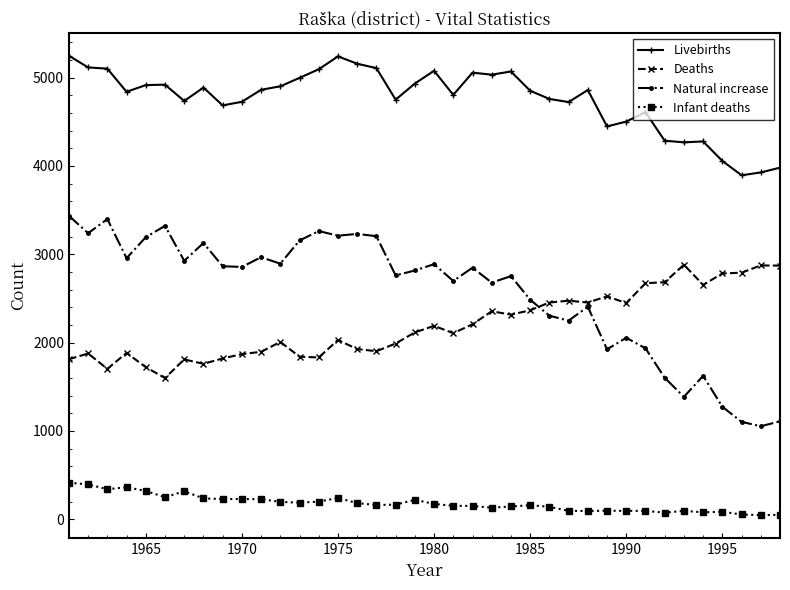

True or false: Infant deaths and Livebirths cross at least once.

False